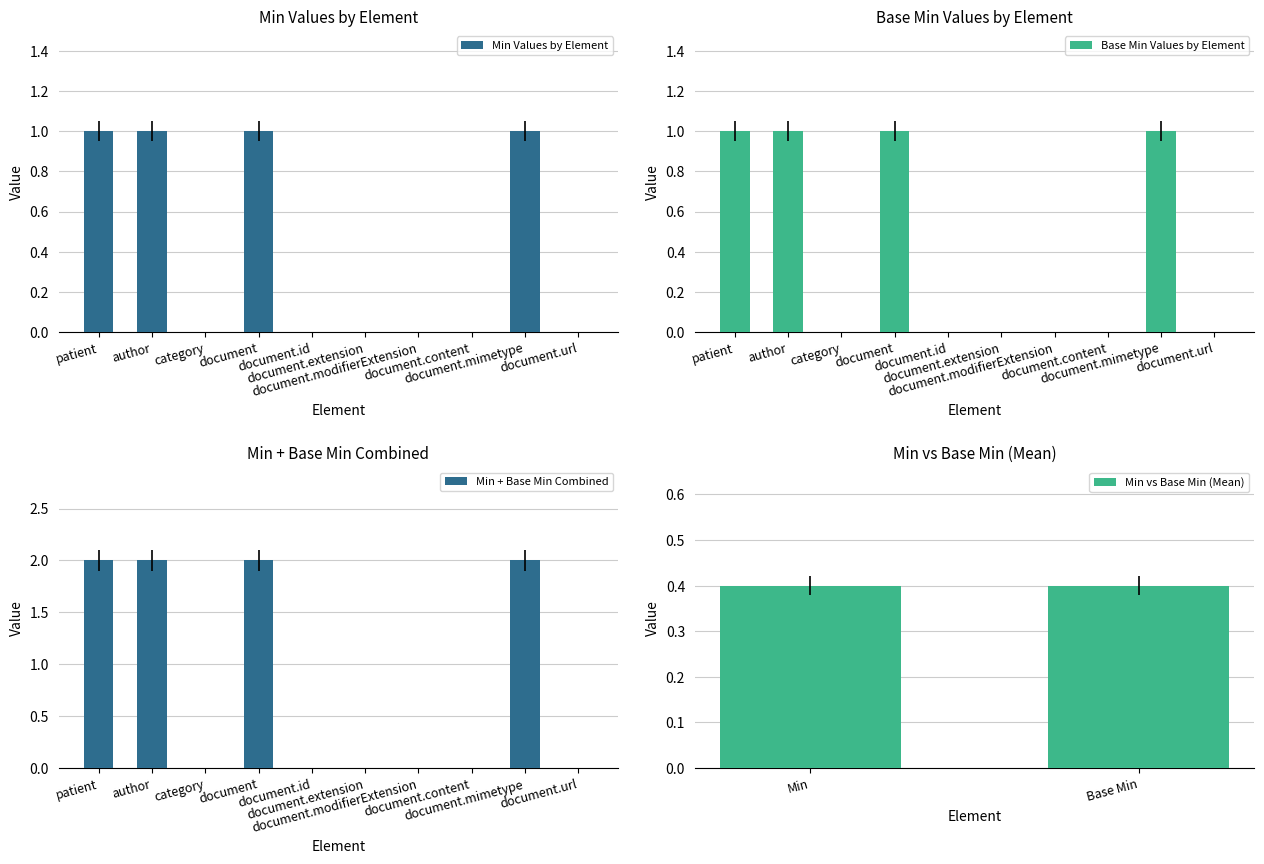

What is the difference between the maximum and minimum values in the Base Min series?

1